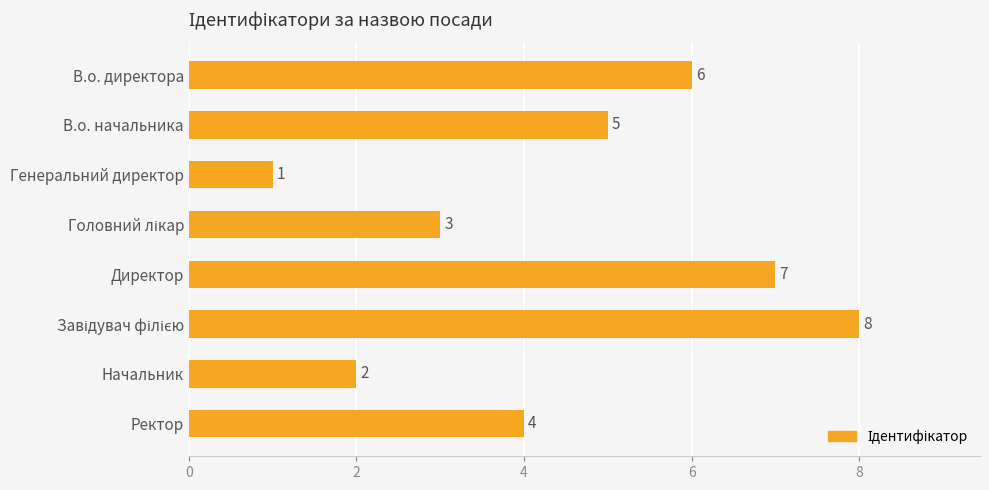

Count the values in the range 3 to 7.

5